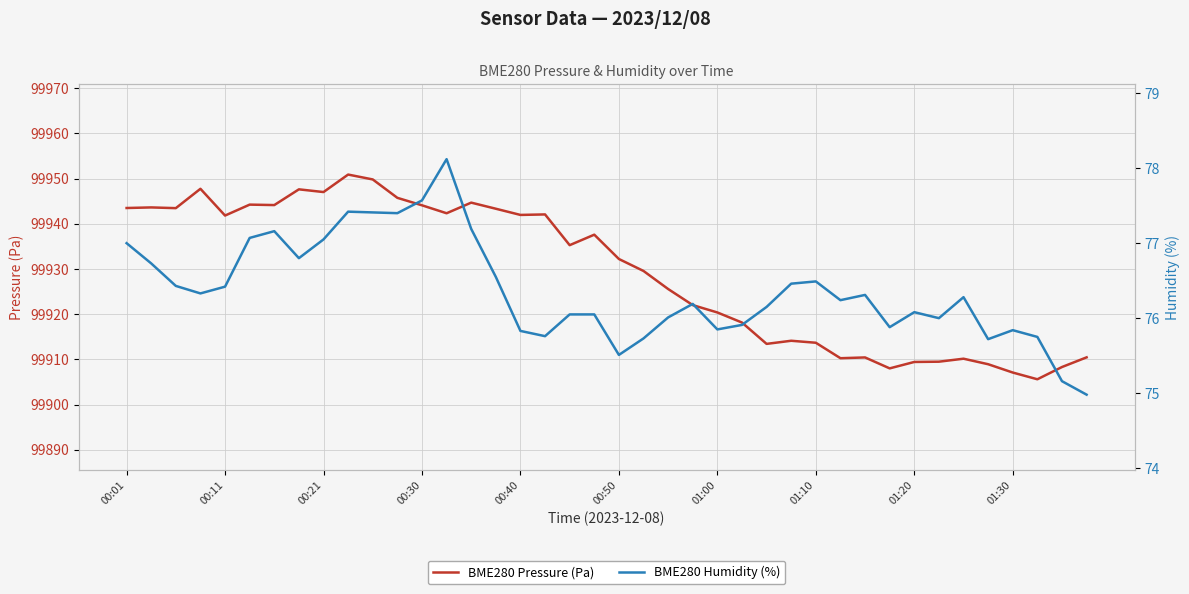

True or false: BME280 Pressure (Pa) has a value of 44828.2 at 01:30.

False